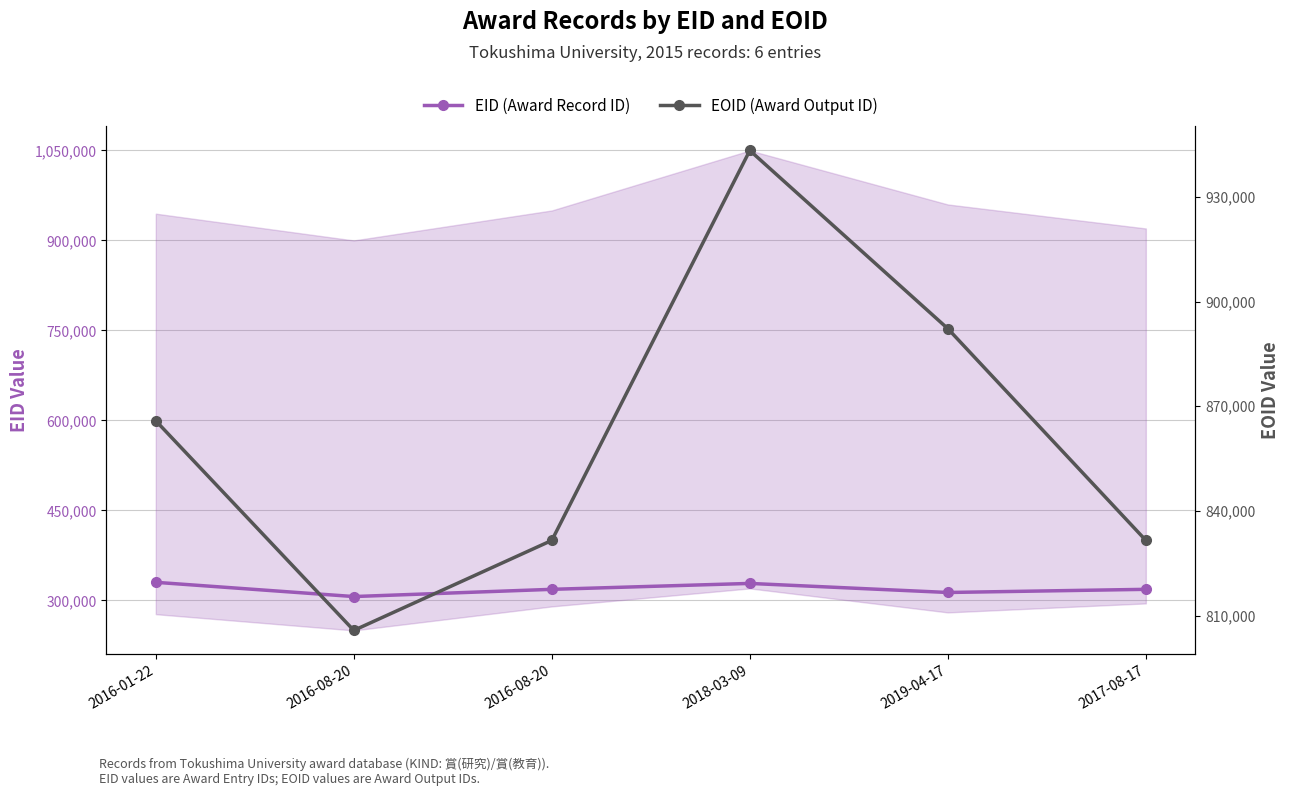

Where is the first local maximum for EID (Award Record ID)?

2018-03-09